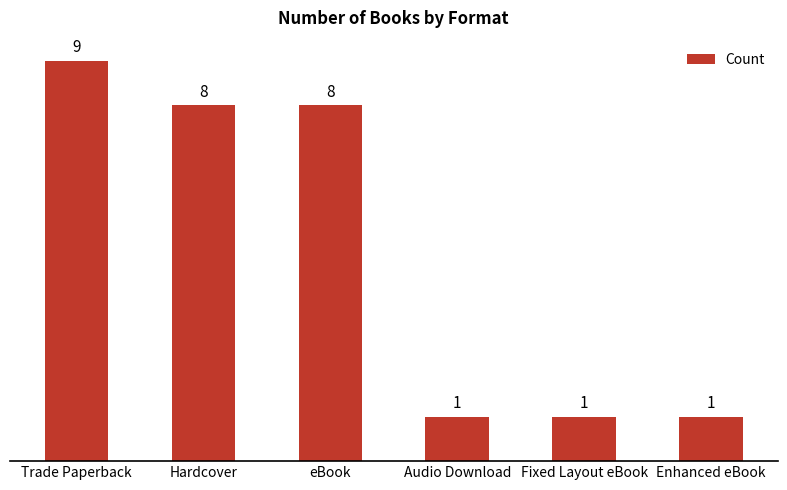

What is the maximum value shown in the chart?

9